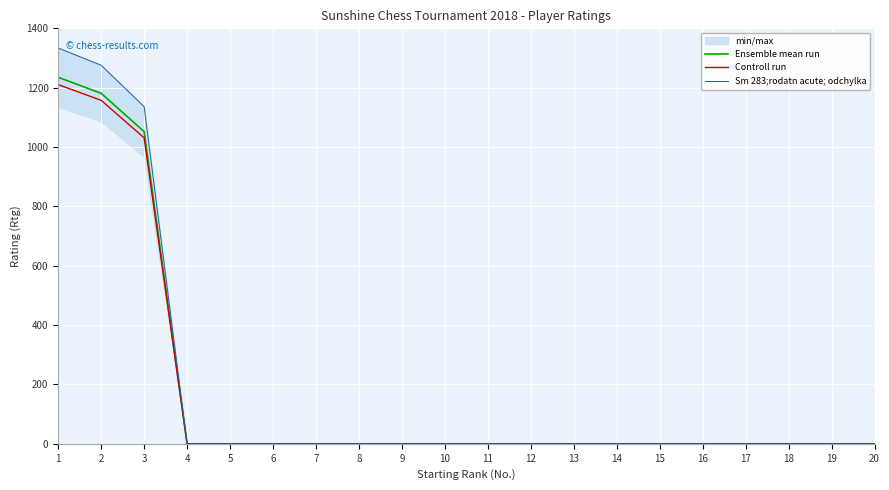

Is it true that Ensemble mean run equals 780.9 at 17?

False